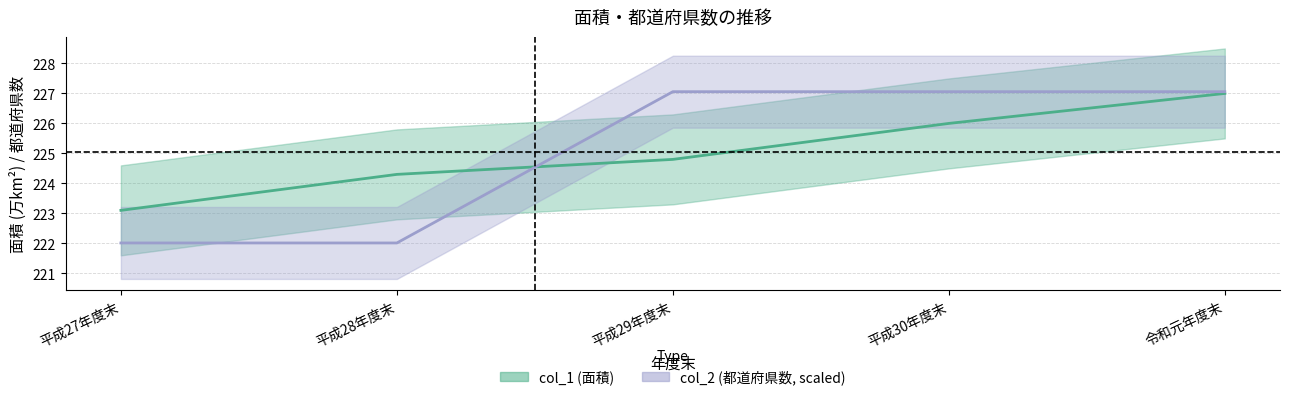

True or false: the data shows 224.8 at 平成29年度末.

True